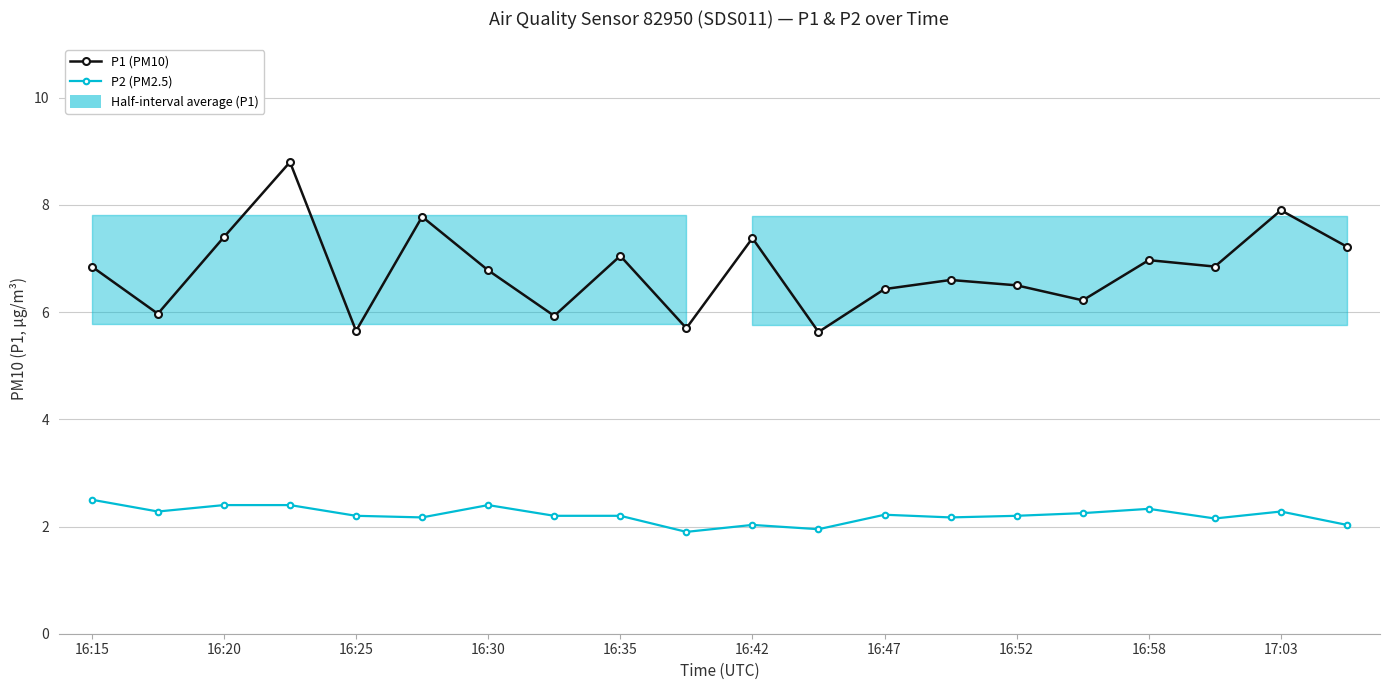

True or false: P2 (PM2.5) has more than 1 interior local peaks.

True